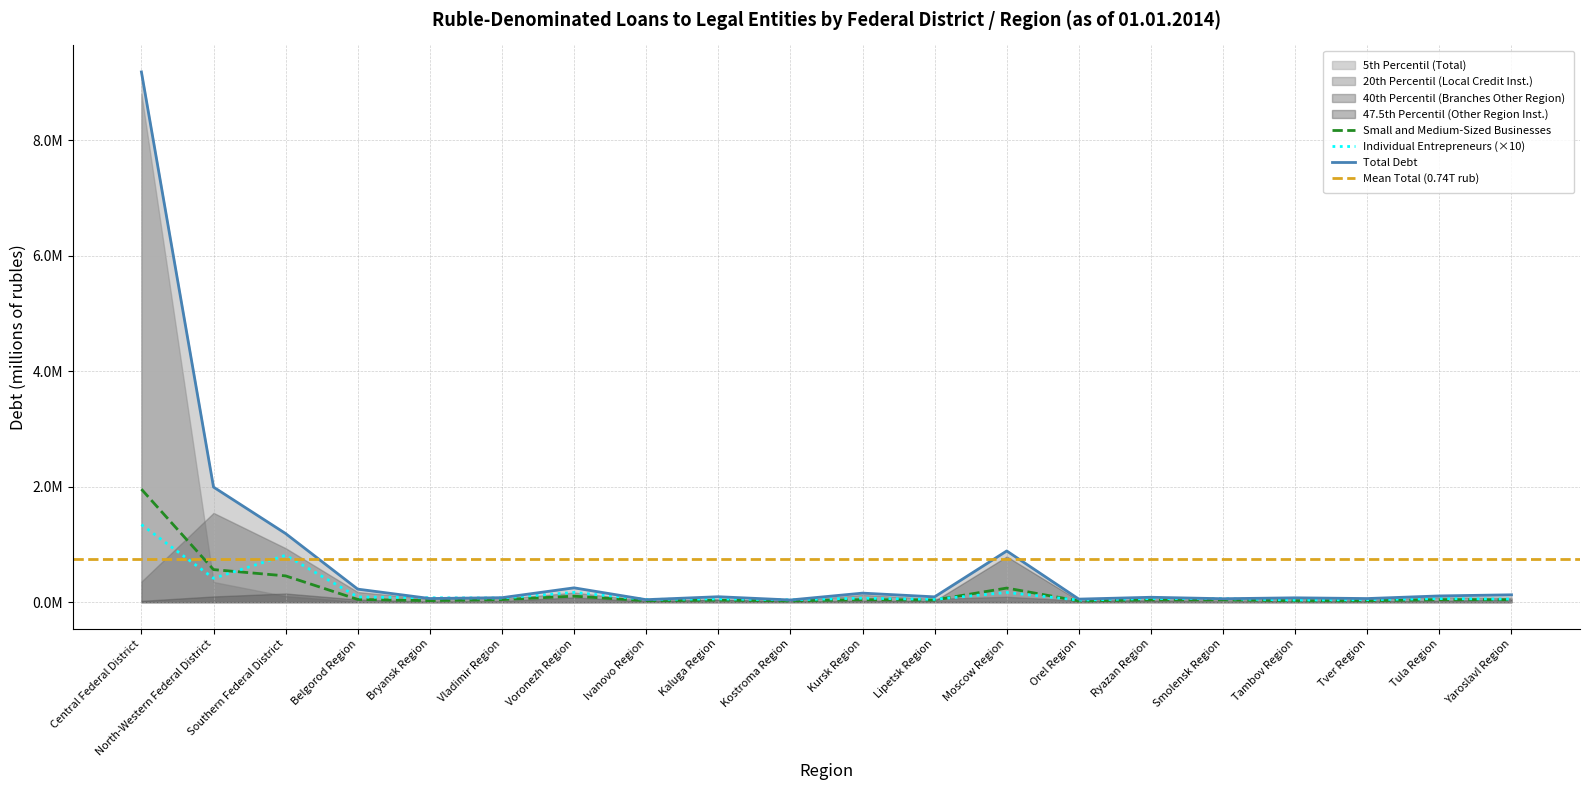

What is the difference between the highest and lowest values at Yaroslavl Region?

86160